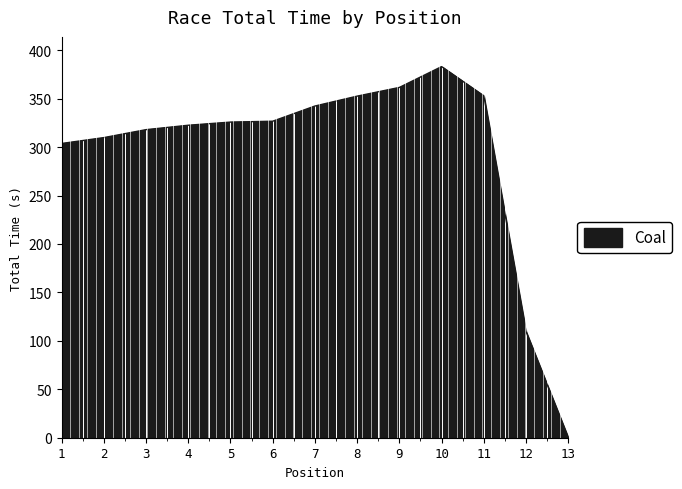

At which label is the value closest to 191?

12